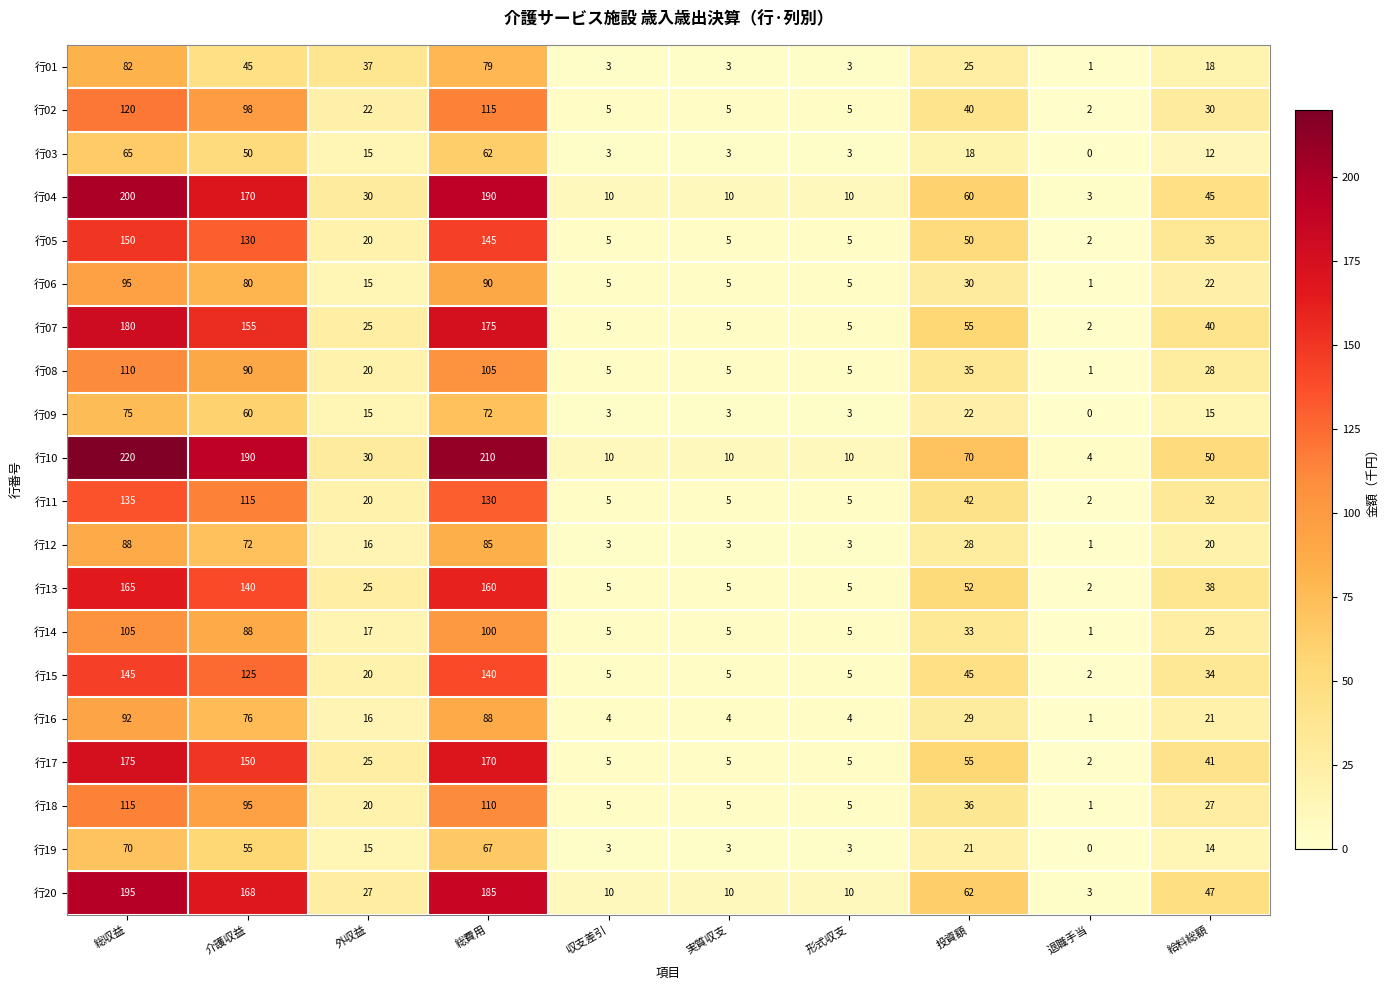

At which category is the sum across all series the highest?

総収益